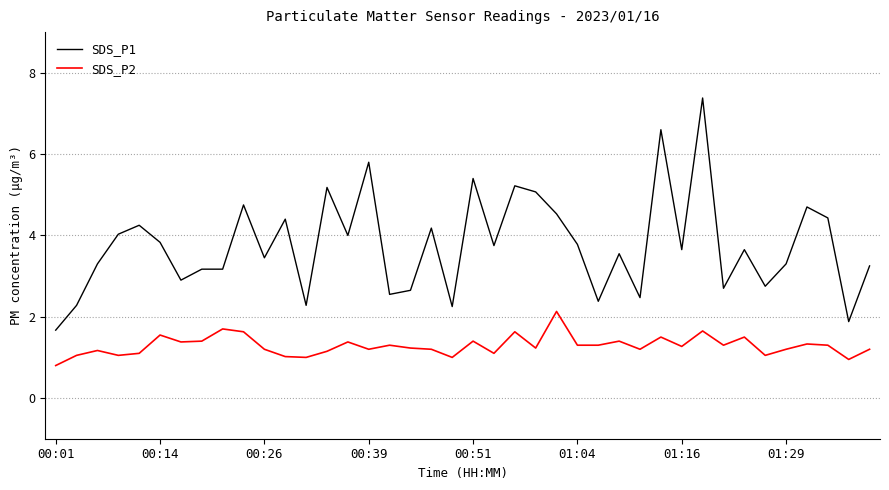

True or false: SDS_P1 has more than 2 interior local peaks.

True